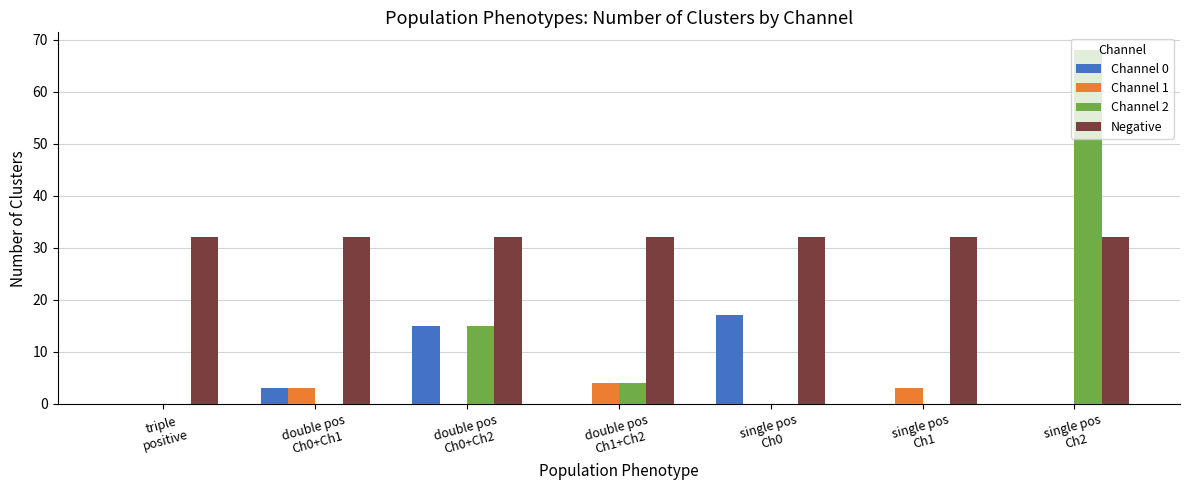

What is the sum of all Channel 2 values?

87